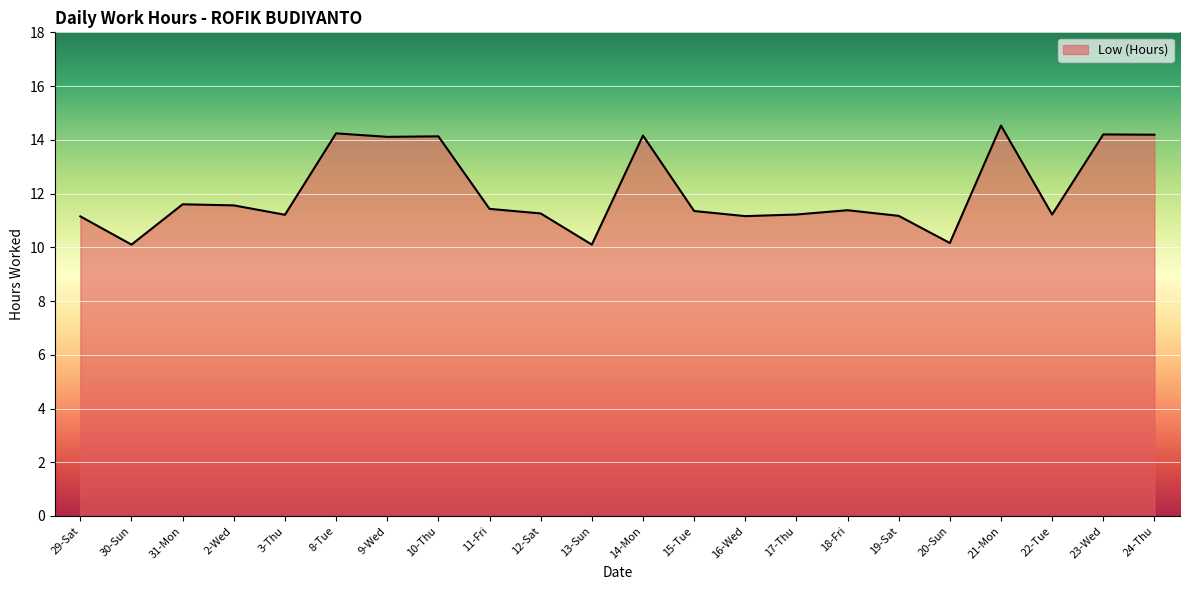

True or false: the data shows 14.2 at 8-Tue.

True